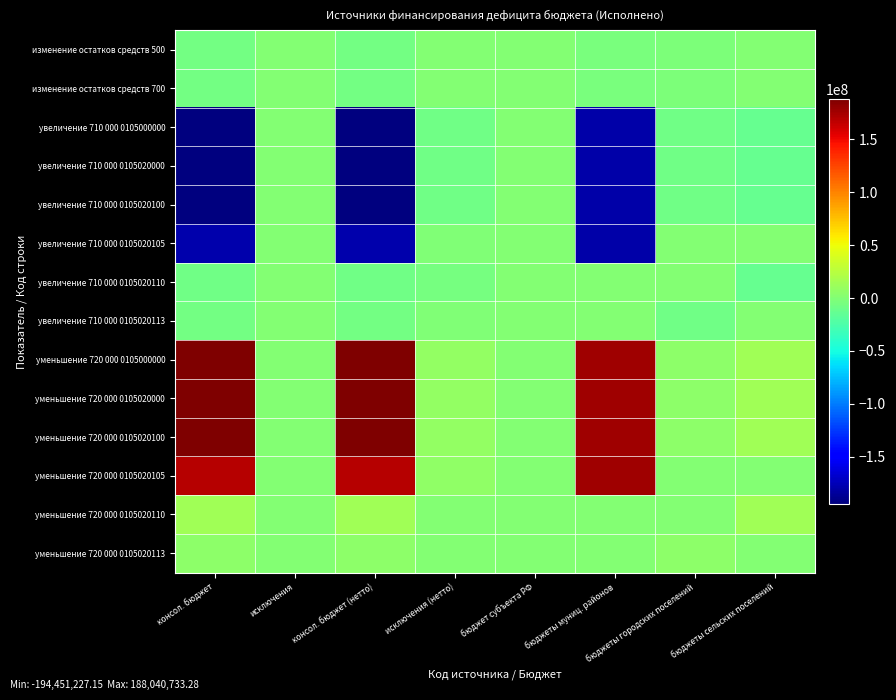

Rank the series at бюджеты муниц. районов from highest to lowest value.

уменьшение 720 000 0105000000, уменьшение 720 000 0105020000, уменьшение 720 000 0105020100, уменьшение 720 000 0105020105, увеличение 710 000 0105020110, увеличение 710 000 0105020113, уменьшение 720 000 0105020110, уменьшение 720 000 0105020113, изменение остатков средств 500, изменение остатков средств 700, увеличение 710 000 0105000000, увеличение 710 000 0105020000, увеличение 710 000 0105020100, увеличение 710 000 0105020105